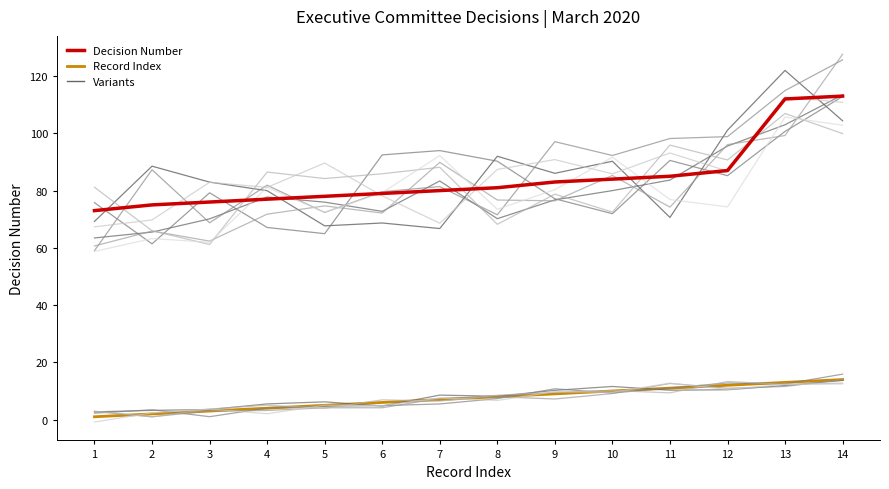

What is the difference between the highest and lowest values at 14?

99